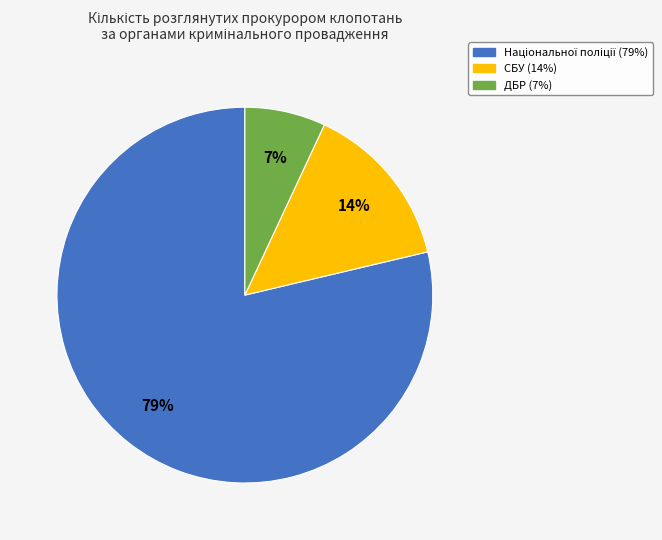

To the nearest percent, what is the difference between the largest and smallest slice percentages?

72%